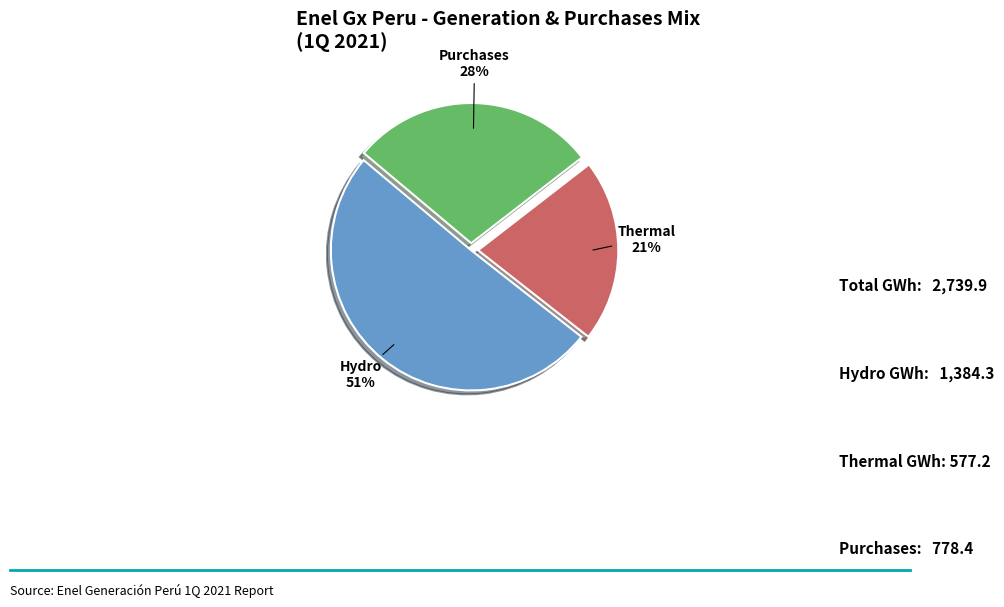

Is there a majority slice in this chart?

Yes